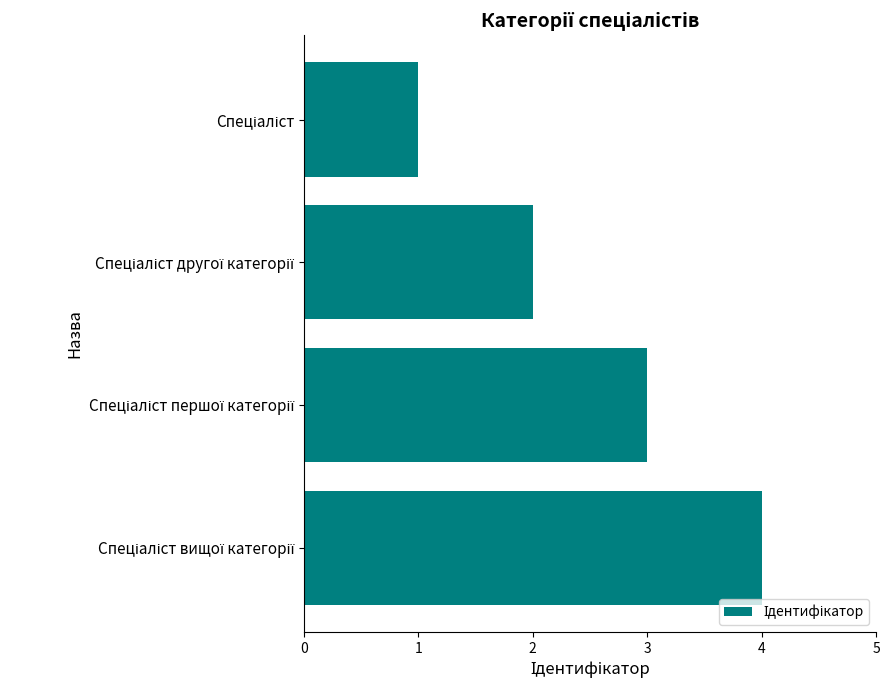

What is the sum of all values?

10